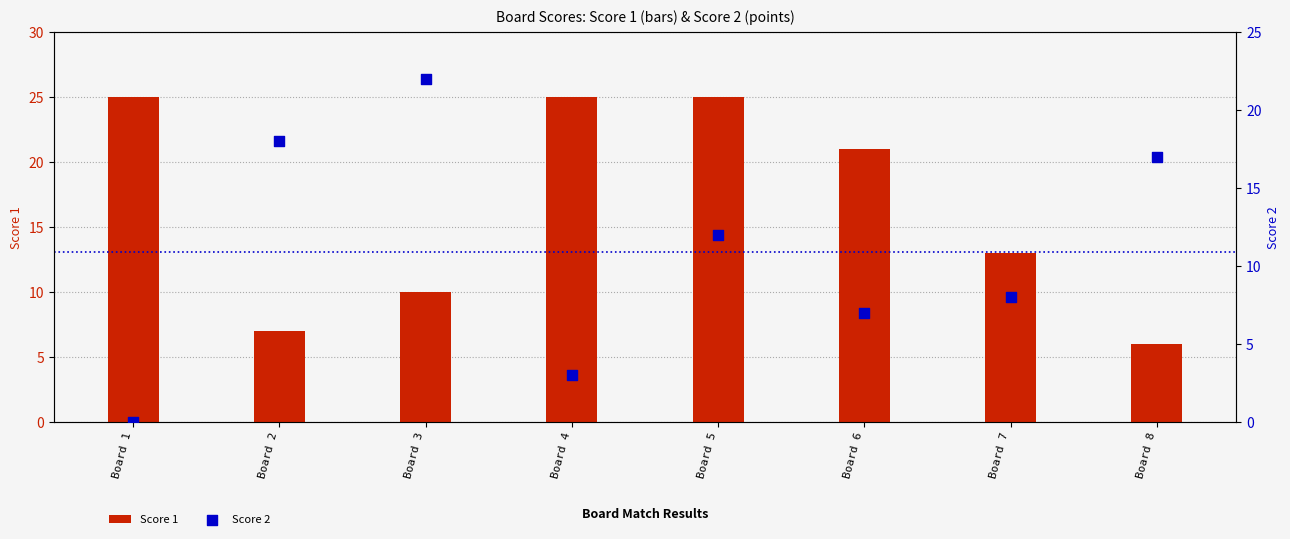

Which series reaches the minimum Y coordinate?

Score 2